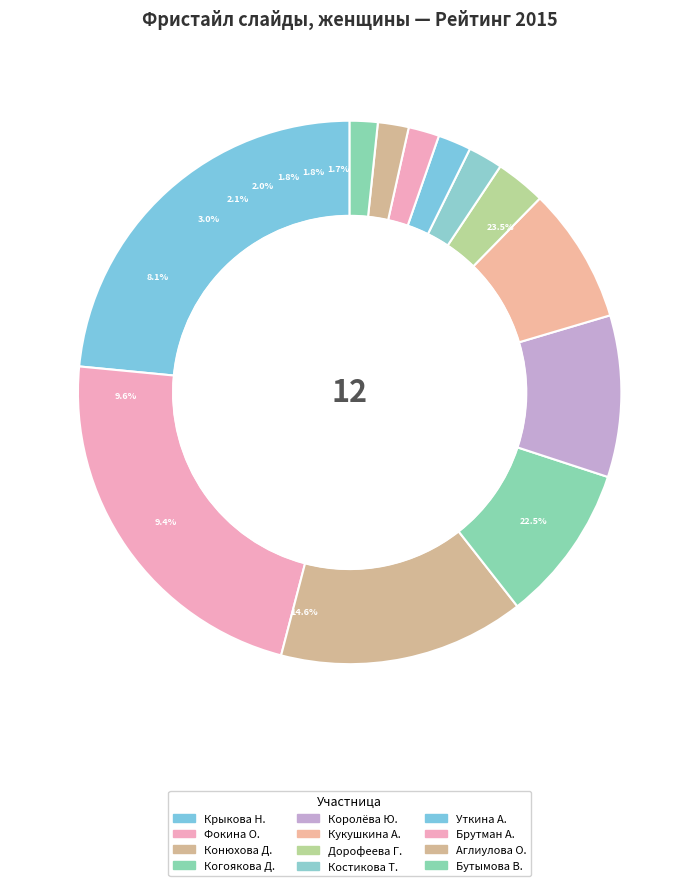

How many slices are in this pie chart?

12